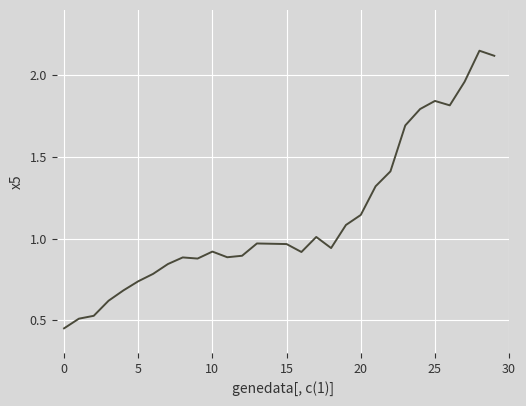

What is the difference between the maximum and minimum values?

1.7